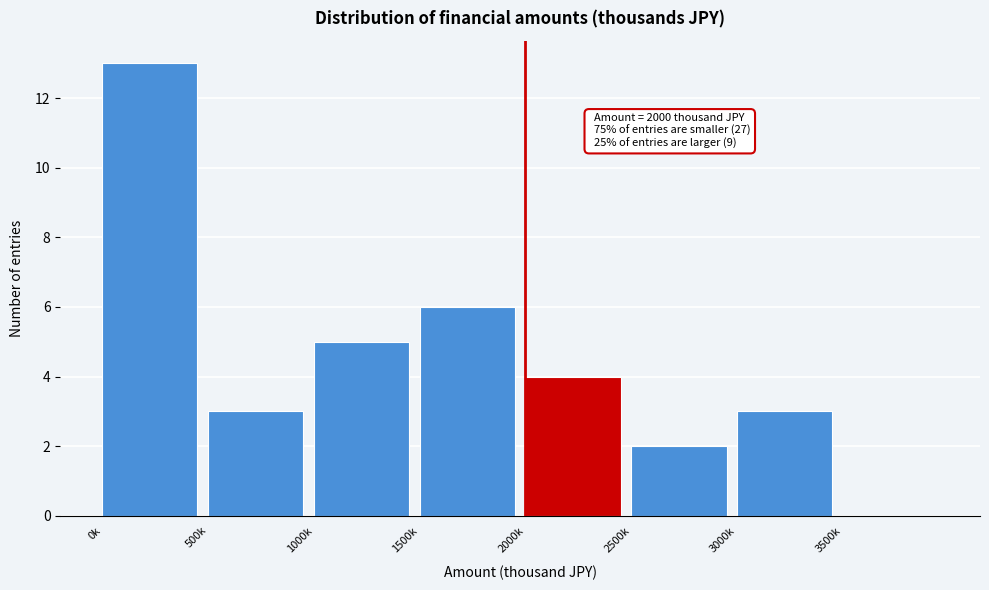

Reading left to right, what are all the values shown in this chart?

0k=13	500k=3	1000k=5	1500k=6	2000k=4	2500k=2	3000k=3	3500k=0